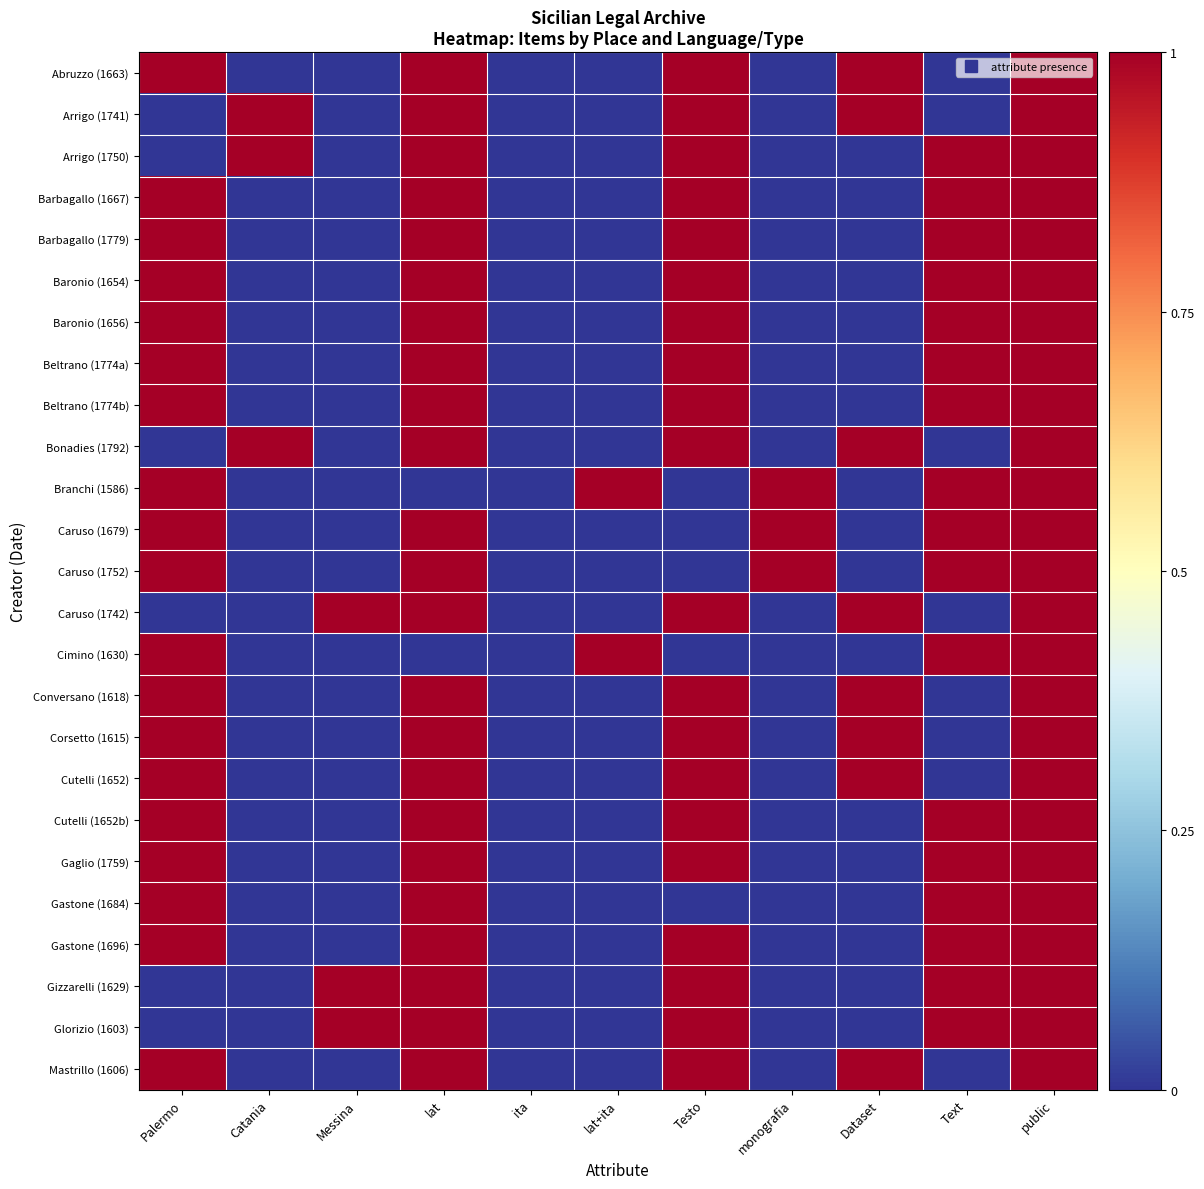

Which category has the highest value across all series?

Palermo